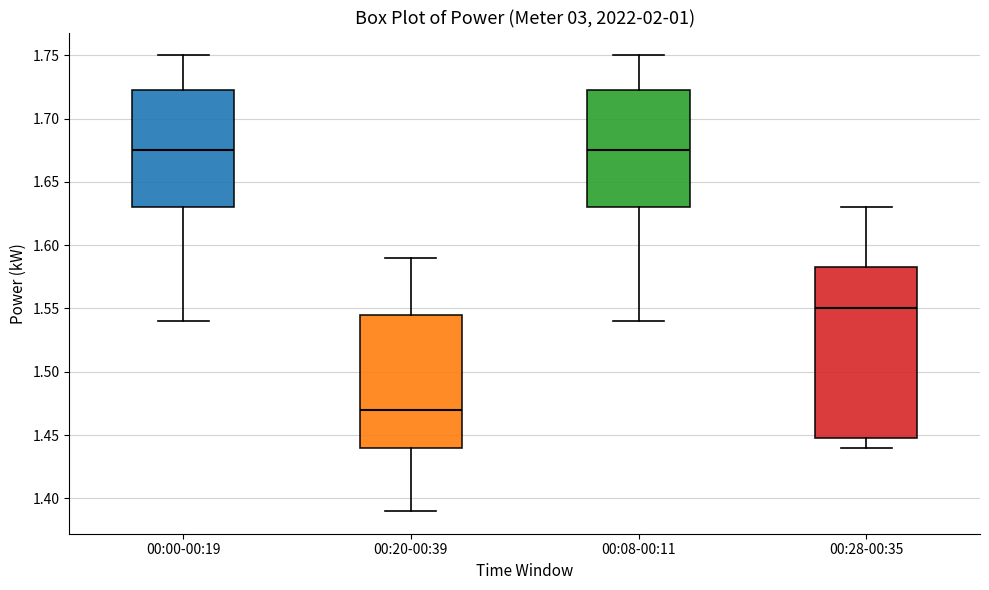

Comparing the boxes themselves (not the whiskers), which one is the tallest?

00:28-00:35